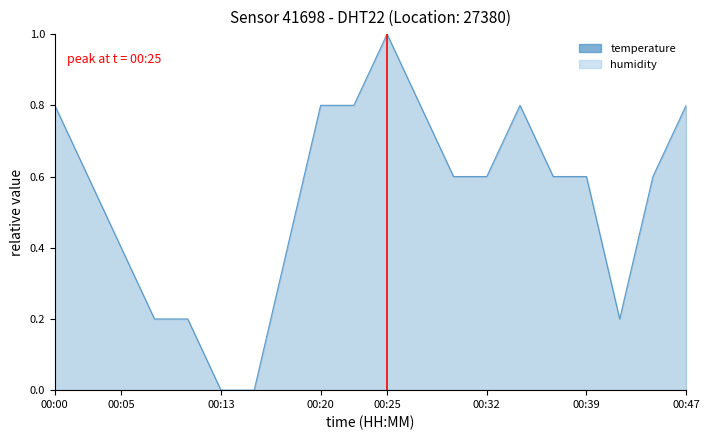

Reading right to left, extract all data points from this chart.

00:47=0.8	00:44=0.6	00:42=0.2	00:39=0.6	00:37=0.6	00:35=0.8	00:32=0.6	00:30=0.6	00:27=0.8	00:25=1.0	00:22=0.8	00:20=0.8	00:18=0.4	00:15=0.0	00:13=0.0	00:10=0.2	00:08=0.2	00:05=0.4	00:03=0.6	00:00=0.8